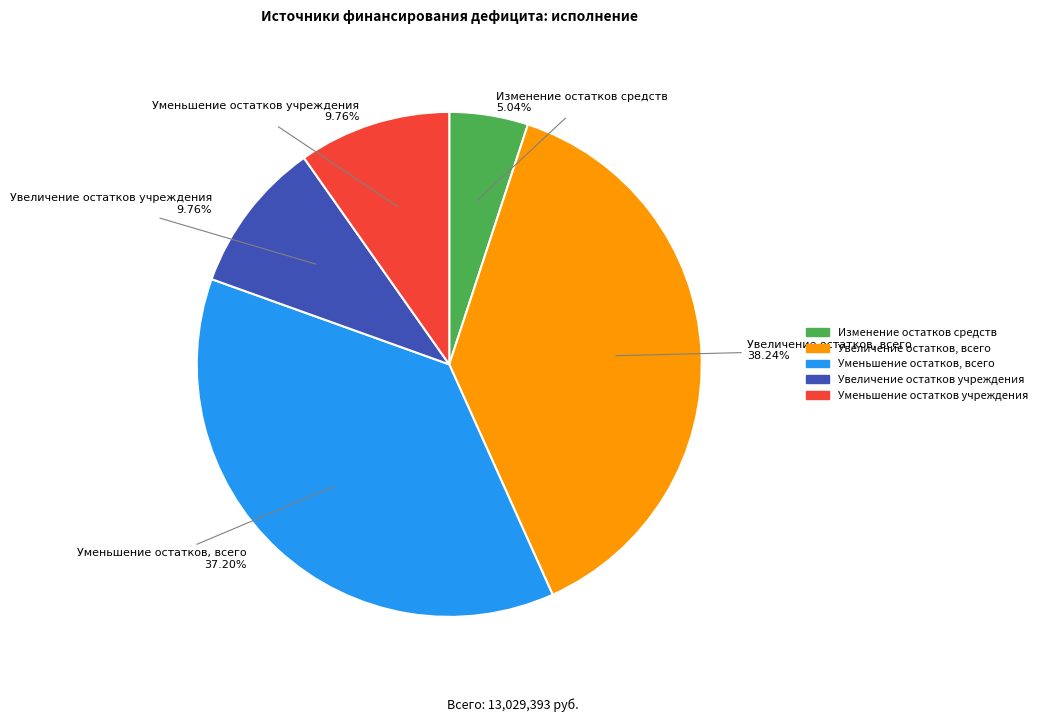

Does any single category account for the majority?

No